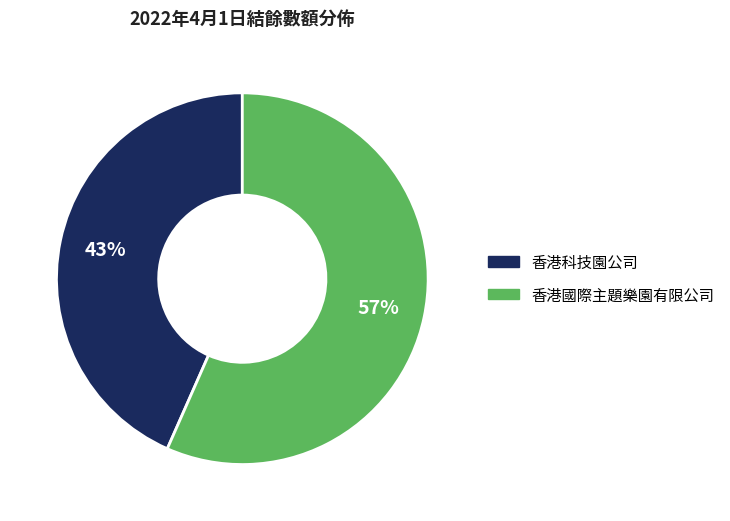

What is the ratio of the value at 香港國際主題樂園有限公司 to the value at 香港科技園公司?

1.3